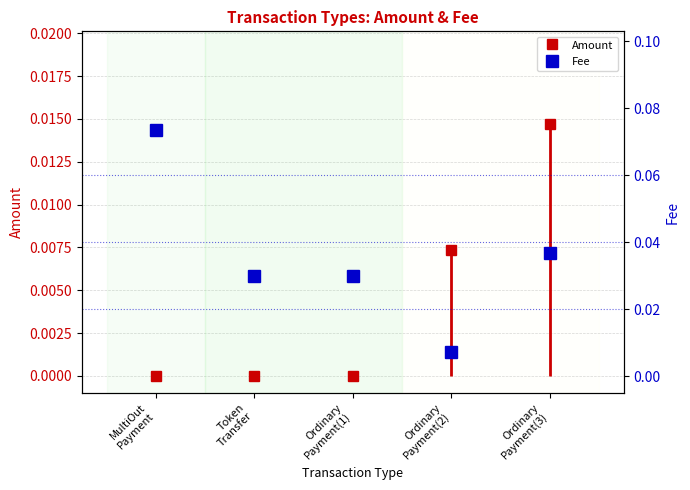

List the labels in order of value, largest first.

MultiOut
Payment, Ordinary
Payment(3), Token
Transfer, Ordinary
Payment(1), Ordinary
Payment(2)